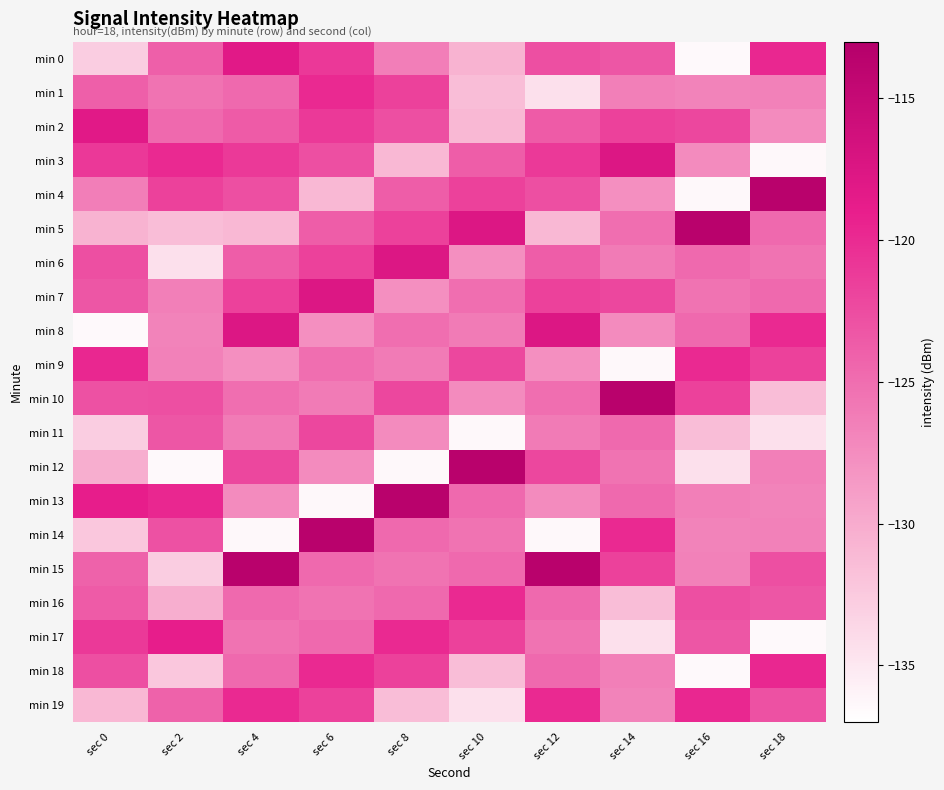

Reading right to left, list all the values displayed in this chart.

min 0: sec 18=-119.7	sec 16=-136.5	sec 14=-123.3	sec 12=-122.7	sec 10=-130.6	sec 8=-126.4	sec 6=-121.0	sec 4=-118.2	sec 2=-123.9	sec 0=-132.9
min 1: sec 18=-126.5	sec 16=-126.8	sec 14=-126.4	sec 12=-134.4	sec 10=-131.4	sec 8=-121.7	sec 6=-119.9	sec 4=-124.7	sec 2=-125.4	sec 0=-123.9
min 2: sec 18=-127.4	sec 16=-122.1	sec 14=-121.7	sec 12=-123.6	sec 10=-131.1	sec 8=-122.7	sec 6=-121.1	sec 4=-123.6	sec 2=-124.7	sec 0=-118.2
min 3: sec 18=-136.4	sec 16=-127.4	sec 14=-117.6	sec 12=-121.1	sec 10=-123.7	sec 8=-131.1	sec 6=-122.7	sec 4=-121.1	sec 2=-119.9	sec 0=-121.0
min 4: sec 18=-113.5	sec 16=-136.4	sec 14=-127.6	sec 12=-122.7	sec 10=-121.7	sec 8=-123.7	sec 6=-131.1	sec 4=-122.7	sec 2=-121.7	sec 0=-126.4
min 5: sec 18=-124.7	sec 16=-113.5	sec 14=-125.0	sec 12=-131.1	sec 10=-117.6	sec 8=-121.7	sec 6=-123.7	sec 4=-131.1	sec 2=-131.4	sec 0=-130.6
min 6: sec 18=-125.4	sec 16=-124.7	sec 14=-126.1	sec 12=-123.7	sec 10=-127.6	sec 8=-117.6	sec 6=-121.7	sec 4=-123.7	sec 2=-134.4	sec 0=-122.7
min 7: sec 18=-124.7	sec 16=-125.4	sec 14=-122.1	sec 12=-121.7	sec 10=-125.0	sec 8=-127.6	sec 6=-117.6	sec 4=-121.7	sec 2=-126.4	sec 0=-123.3
min 8: sec 18=-119.9	sec 16=-124.7	sec 14=-127.4	sec 12=-117.6	sec 10=-126.1	sec 8=-125.0	sec 6=-127.6	sec 4=-117.6	sec 2=-126.8	sec 0=-136.5
min 9: sec 18=-121.7	sec 16=-119.9	sec 14=-136.4	sec 12=-127.6	sec 10=-122.1	sec 8=-126.1	sec 6=-125.0	sec 4=-127.6	sec 2=-126.5	sec 0=-119.7
min 10: sec 18=-131.4	sec 16=-121.7	sec 14=-113.5	sec 12=-125.0	sec 10=-127.4	sec 8=-122.1	sec 6=-126.1	sec 4=-125.0	sec 2=-122.7	sec 0=-122.9
min 11: sec 18=-134.4	sec 16=-131.4	sec 14=-124.7	sec 12=-126.1	sec 10=-136.4	sec 8=-127.4	sec 6=-122.1	sec 4=-126.1	sec 2=-123.3	sec 0=-132.8
min 12: sec 18=-126.4	sec 16=-134.4	sec 14=-125.4	sec 12=-122.1	sec 10=-113.5	sec 8=-136.4	sec 6=-127.4	sec 4=-122.1	sec 2=-136.5	sec 0=-130.2
min 13: sec 18=-126.8	sec 16=-126.4	sec 14=-124.7	sec 12=-127.4	sec 10=-124.7	sec 8=-113.5	sec 6=-136.4	sec 4=-127.4	sec 2=-119.7	sec 0=-118.9
min 14: sec 18=-126.5	sec 16=-126.8	sec 14=-119.9	sec 12=-136.4	sec 10=-125.4	sec 8=-124.7	sec 6=-113.5	sec 4=-136.4	sec 2=-122.9	sec 0=-132.3
min 15: sec 18=-122.7	sec 16=-126.5	sec 14=-121.7	sec 12=-113.5	sec 10=-124.7	sec 8=-125.4	sec 6=-124.7	sec 4=-113.5	sec 2=-132.8	sec 0=-124.1
min 16: sec 18=-123.3	sec 16=-122.7	sec 14=-131.4	sec 12=-124.7	sec 10=-119.9	sec 8=-124.7	sec 6=-125.4	sec 4=-124.7	sec 2=-130.2	sec 0=-123.6
min 17: sec 18=-136.5	sec 16=-123.3	sec 14=-134.4	sec 12=-125.4	sec 10=-121.7	sec 8=-119.9	sec 6=-124.7	sec 4=-125.4	sec 2=-118.9	sec 0=-121.1
min 18: sec 18=-119.7	sec 16=-136.5	sec 14=-126.4	sec 12=-124.7	sec 10=-131.4	sec 8=-121.7	sec 6=-119.9	sec 4=-124.7	sec 2=-132.3	sec 0=-122.7
min 19: sec 18=-122.9	sec 16=-119.7	sec 14=-126.8	sec 12=-119.9	sec 10=-134.4	sec 8=-131.4	sec 6=-121.7	sec 4=-119.9	sec 2=-124.1	sec 0=-131.1